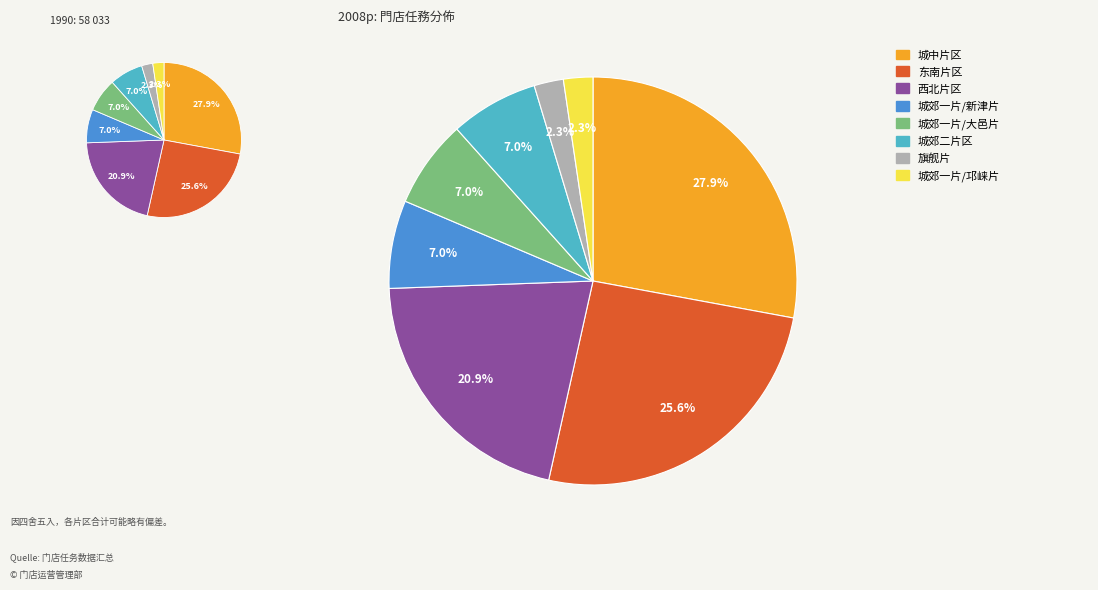

Does 城郊一片/新津片 represent more than half of the total?

No